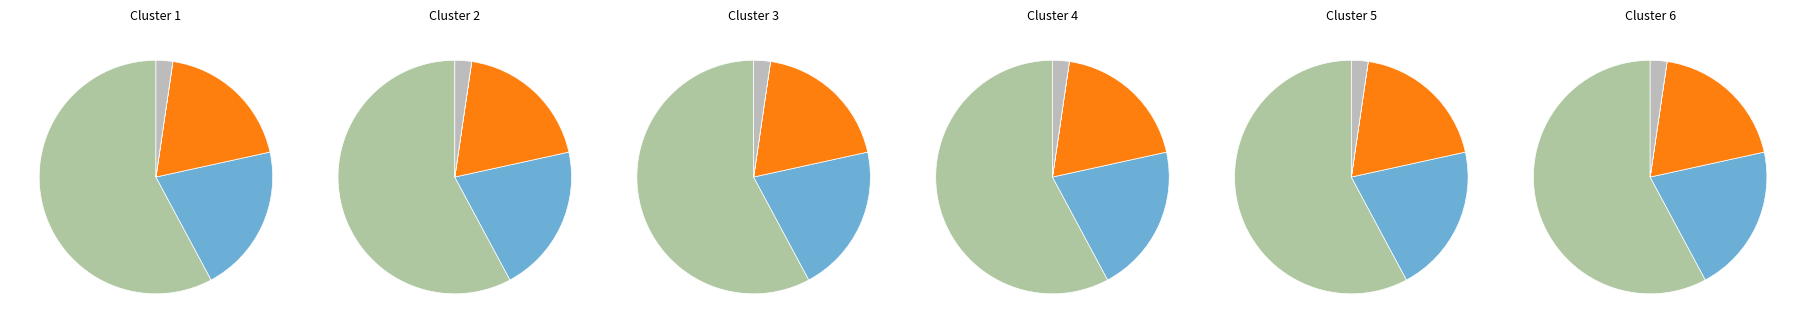

To the nearest percent, what percentage of the pie is Common stock, shares issued?

21%